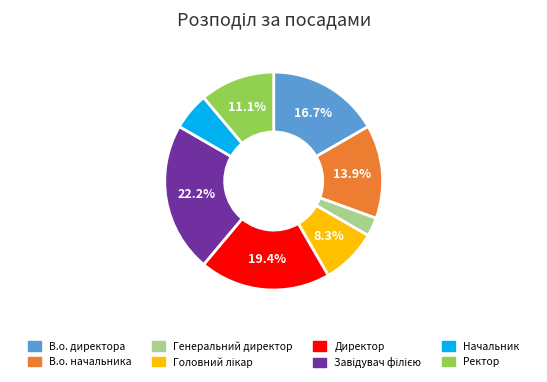

Between В.о. директора and Начальник, which is larger?

В.о. директора